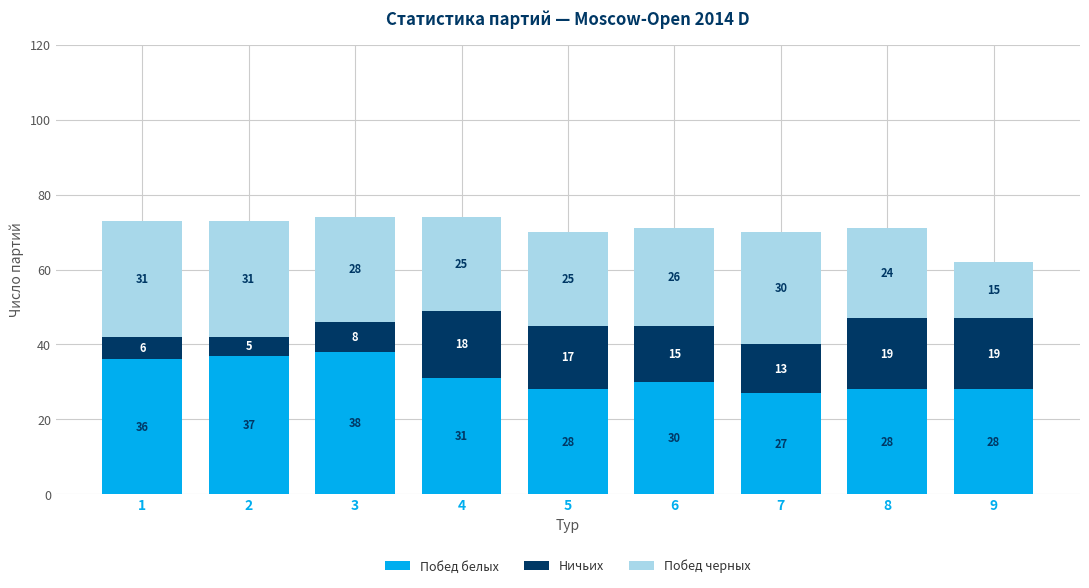

True or false: Побед белых has a value of 28 at 8.

True